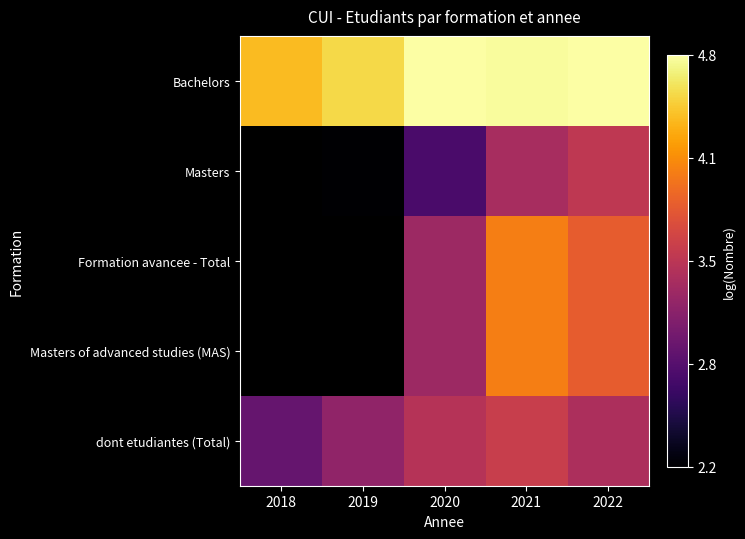

At which category does the chart reach its peak across all series?

2020